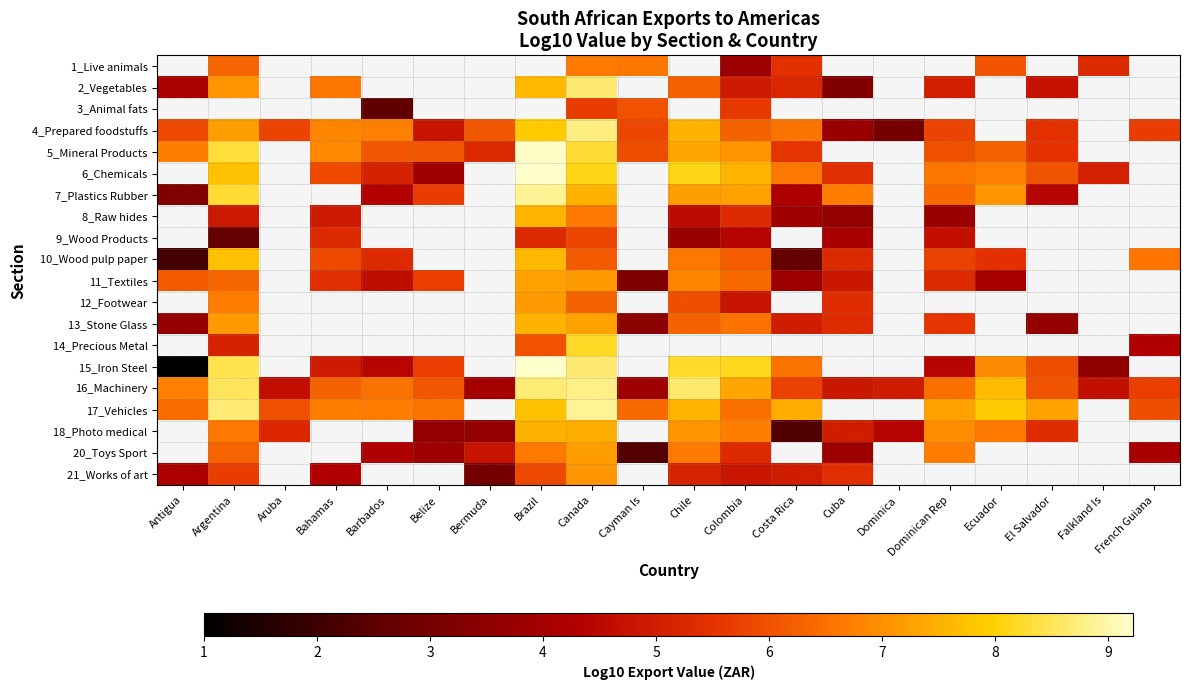

How many series are shown in this chart?

20